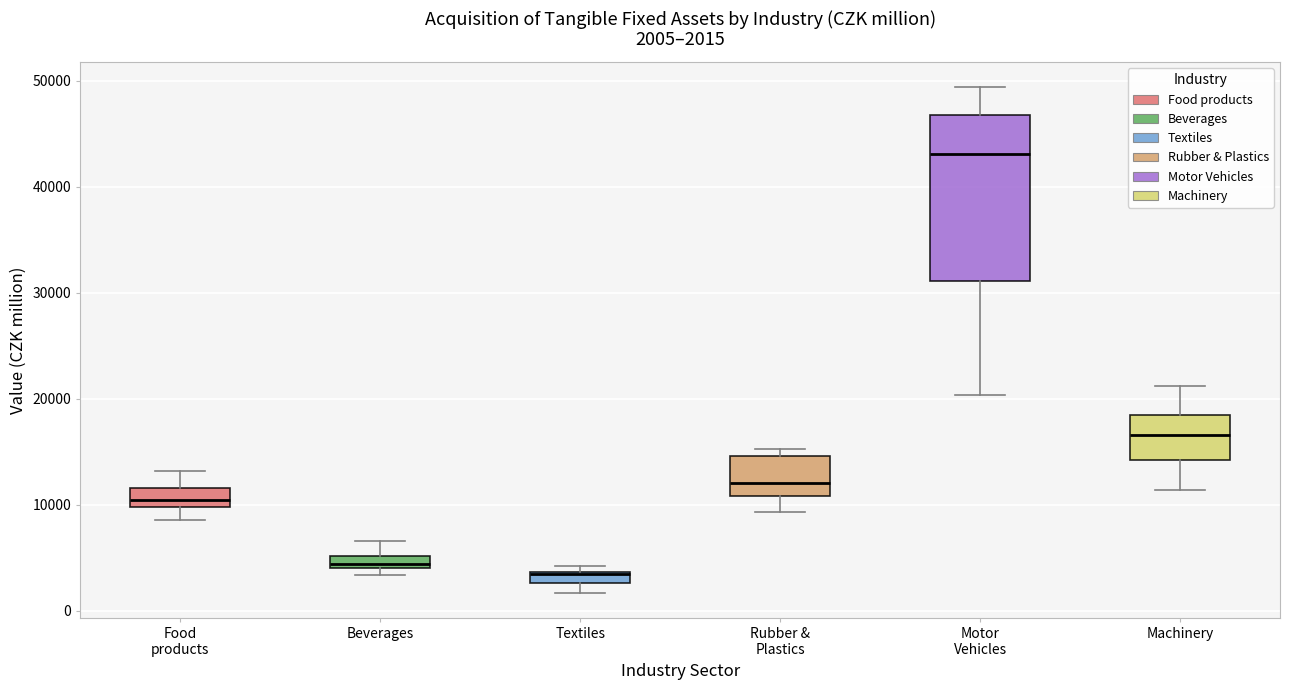

Which box is the tallest, from its lower edge to its upper edge?

Motor Vehicles